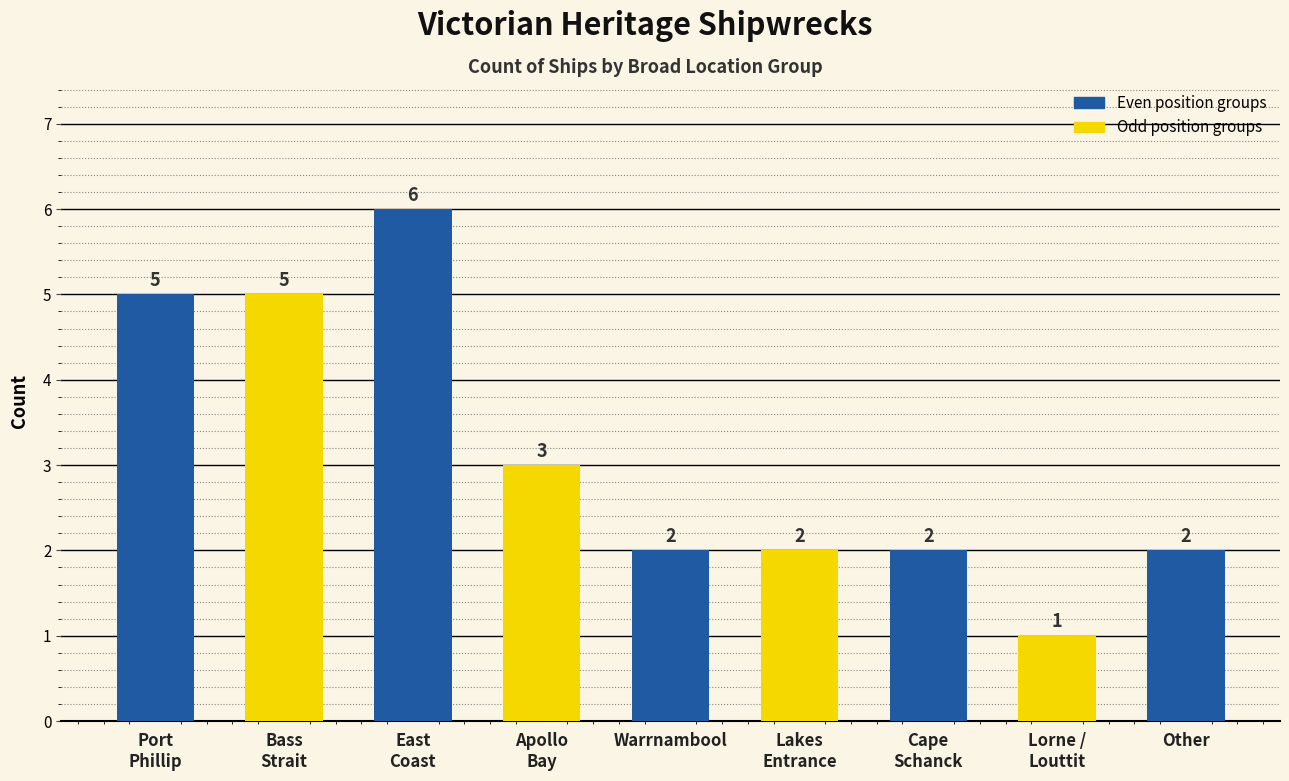

Reading left to right, transcribe all the data shown in this chart.

5	5	6	3	2	2	2	1	2